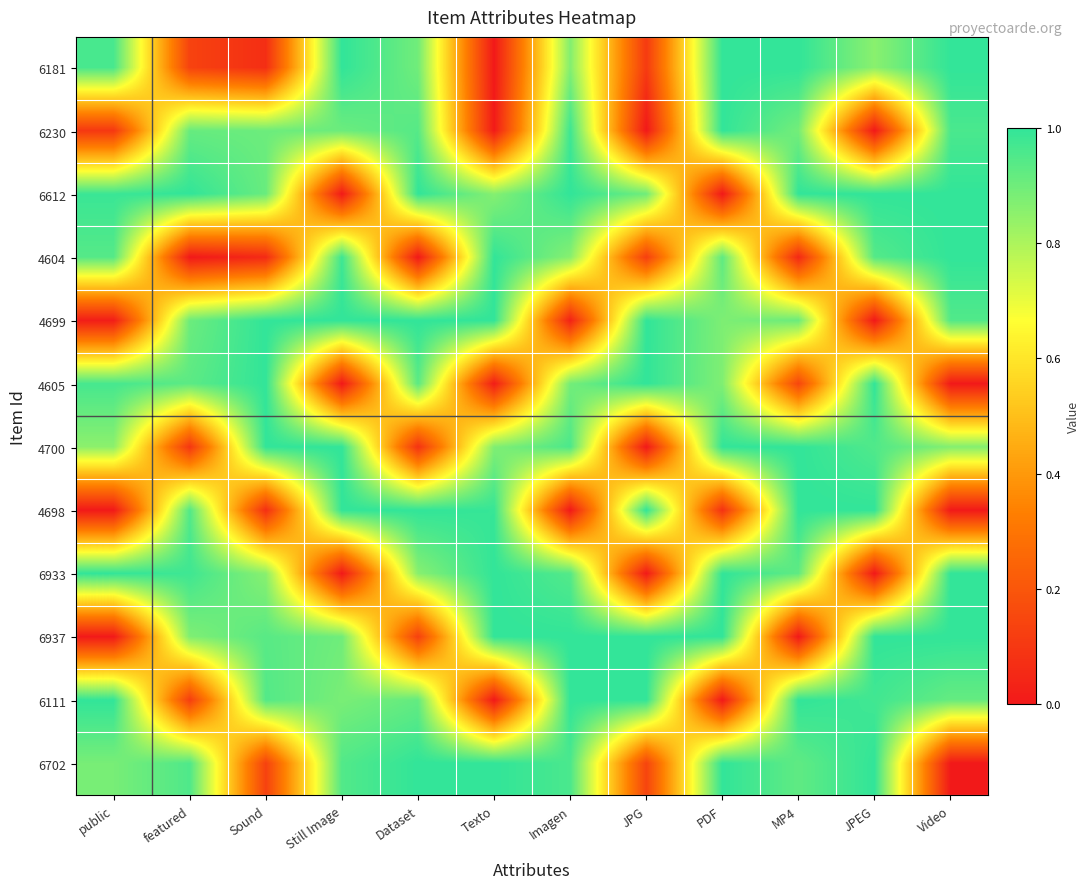

Which category has the lowest value across all series?

Texto